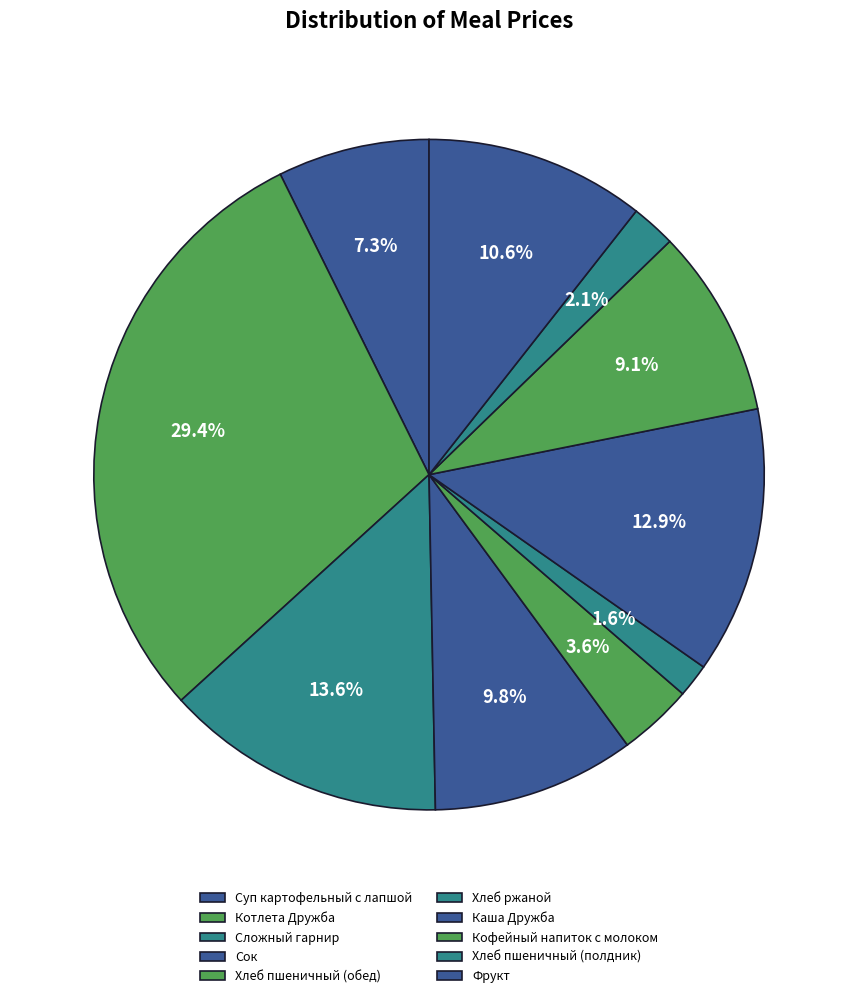

Count the number of slices in the pie.

10